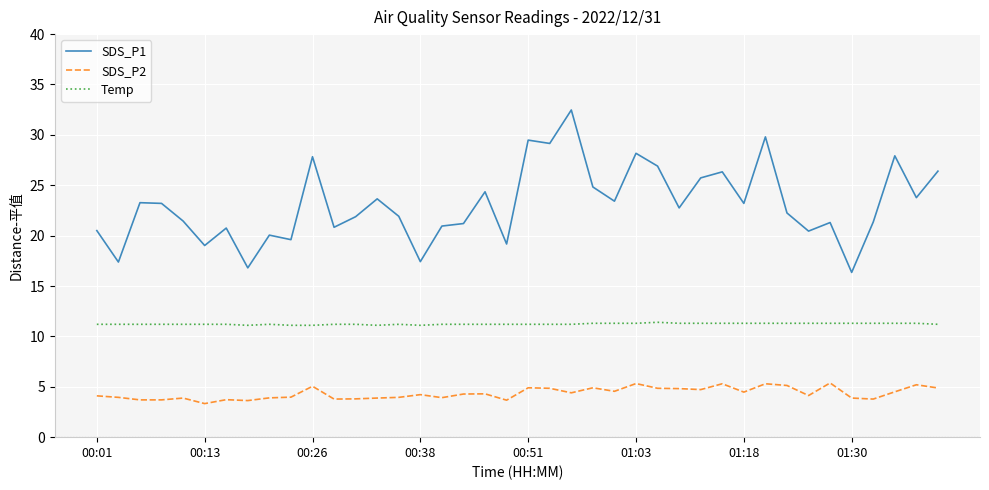

What is the minimum value shown in the chart?

3.3